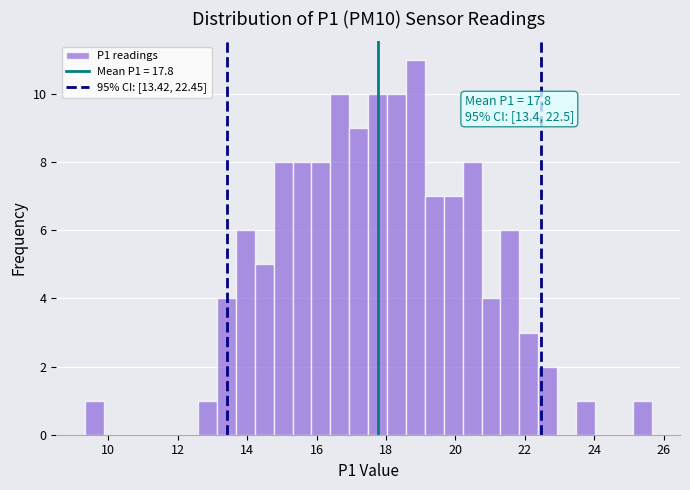

Around what value on the x-axis is the tallest bar? Give the approximate position of its centre, as read against the axis.

18.8